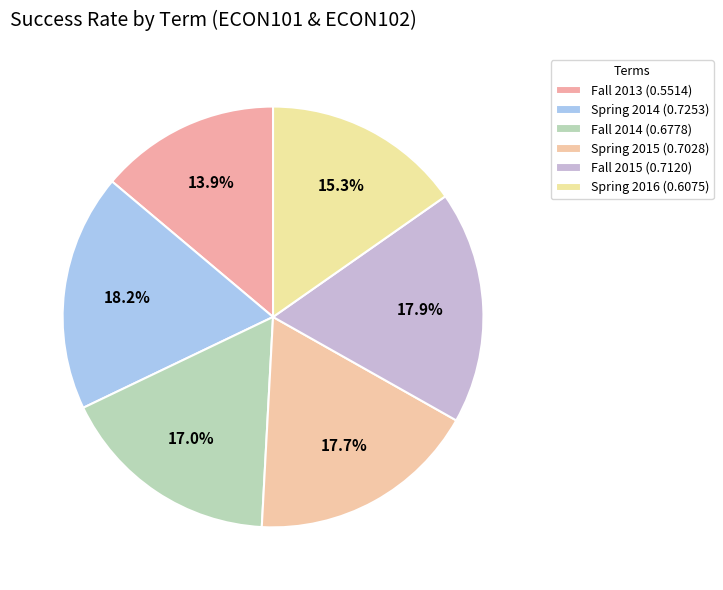

Does Fall 2014 account for over 50% of the chart?

No